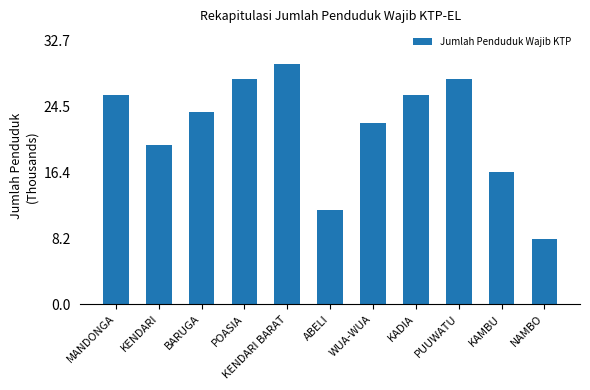

What is the value of the 3rd bar from the left?

23.9